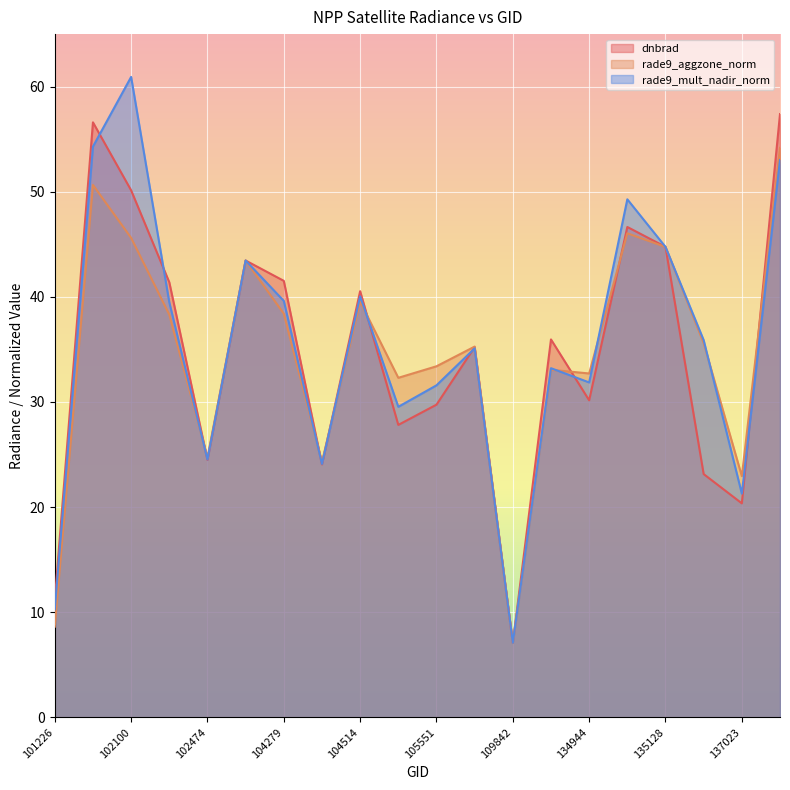

In rade9_mult_nadir_norm, how many points are higher than both neighbors (excluding endpoints)?

6